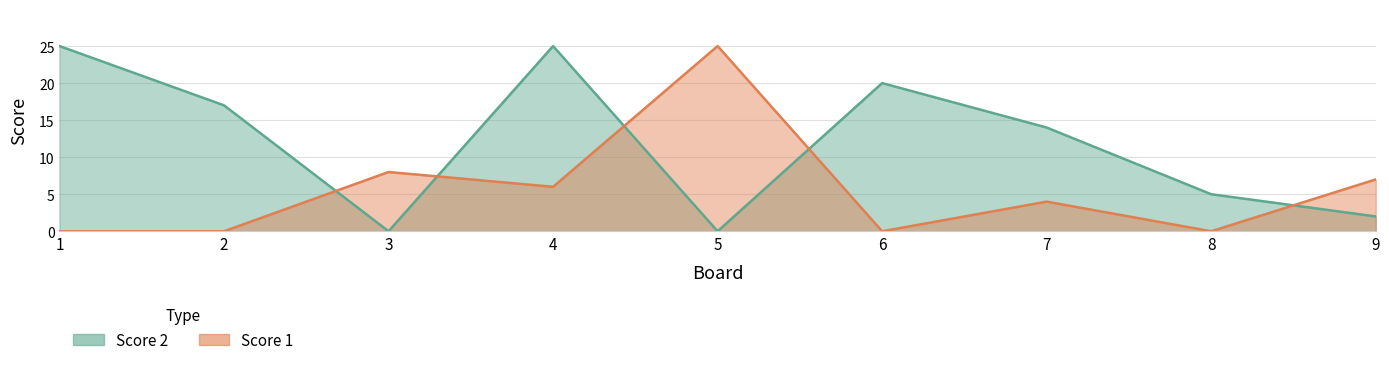

Which has a higher value, 6 or 7?

6